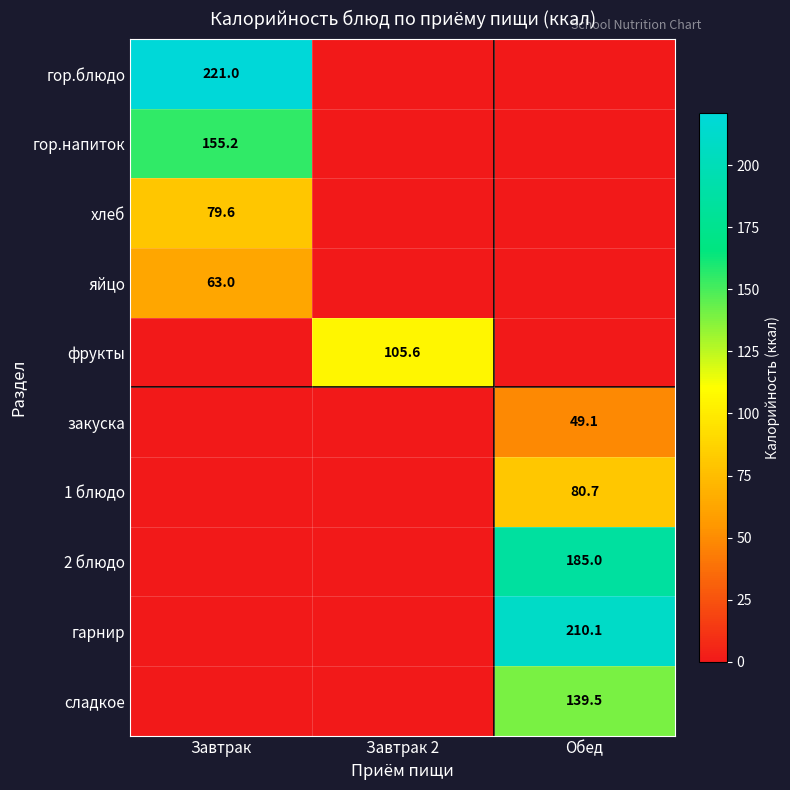

Which label corresponds to the smallest value in the chart?

Завтрак 2